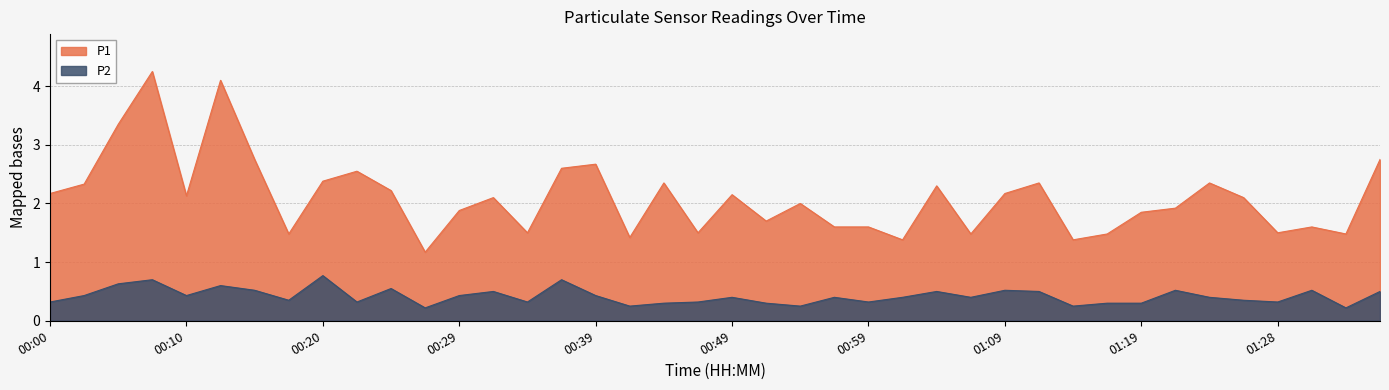

What is the total value across all series at 01:24?

2.8